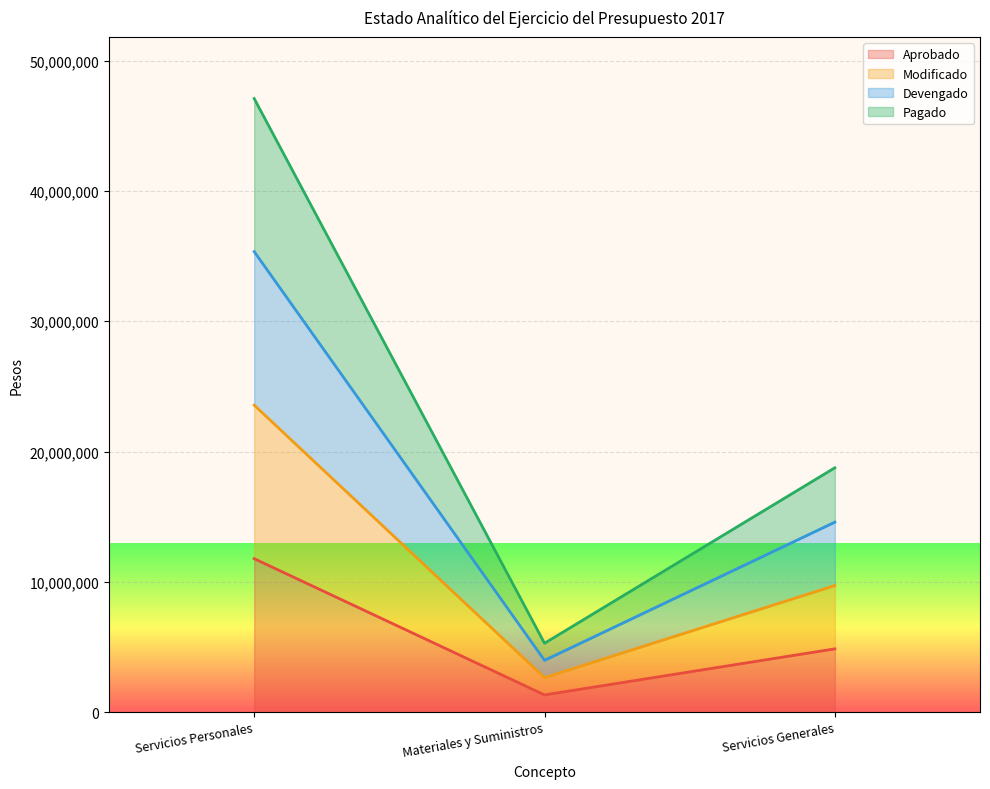

Rank the series at Servicios Personales from lowest to highest value.

Aprobado, Modificado, Devengado, Pagado